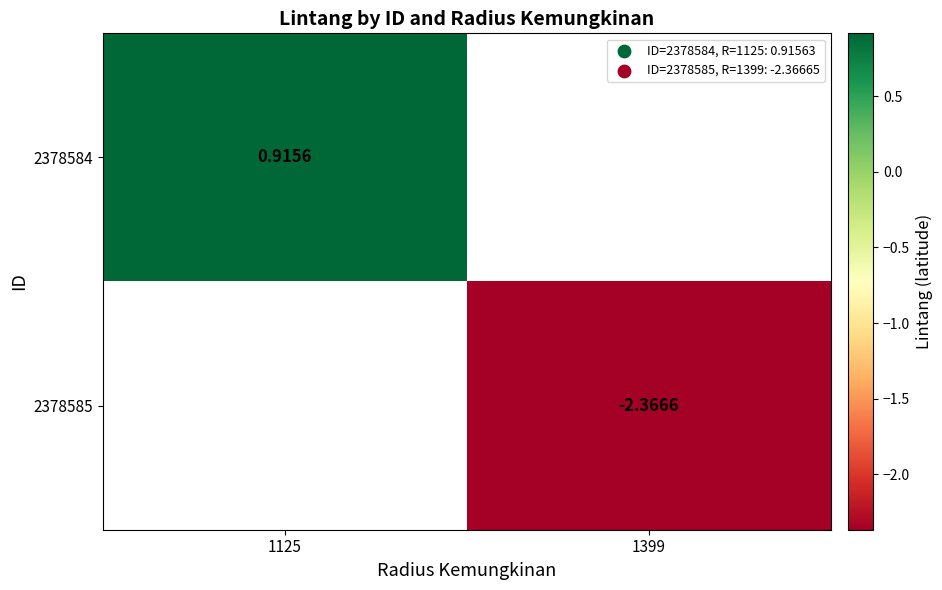

At which label does 2378584 reach its minimum?

1125